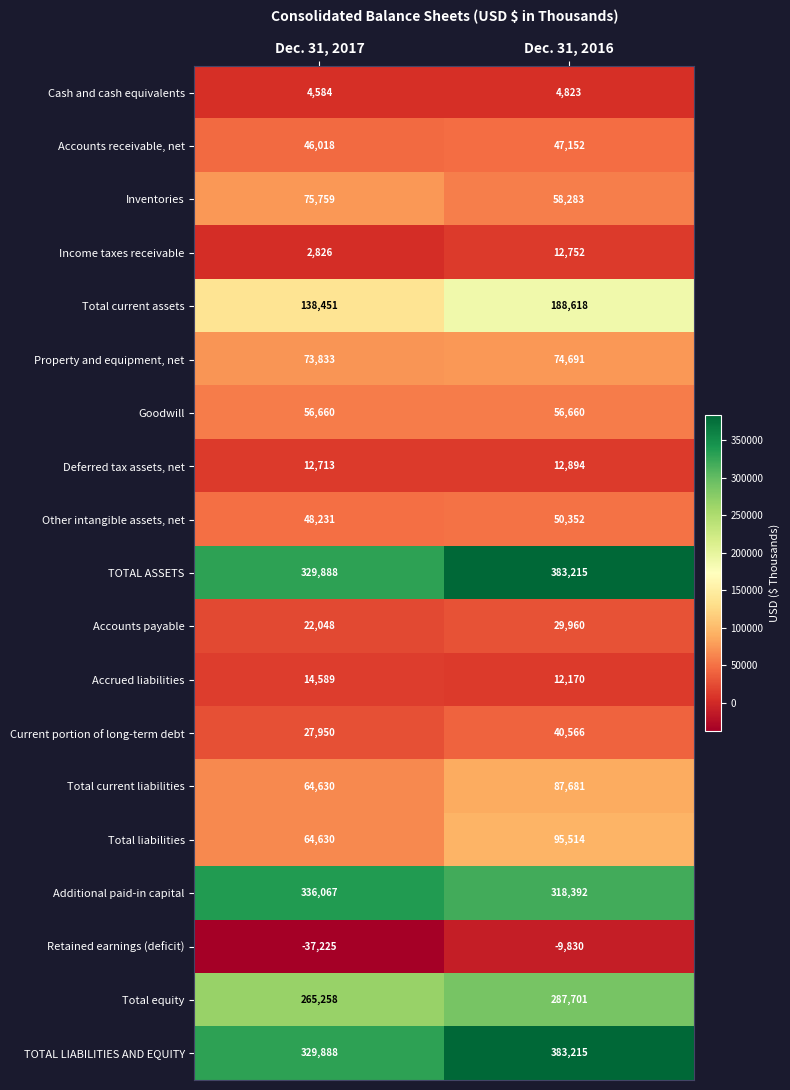

At which category is the sum across all series the highest?

Dec. 31, 2016